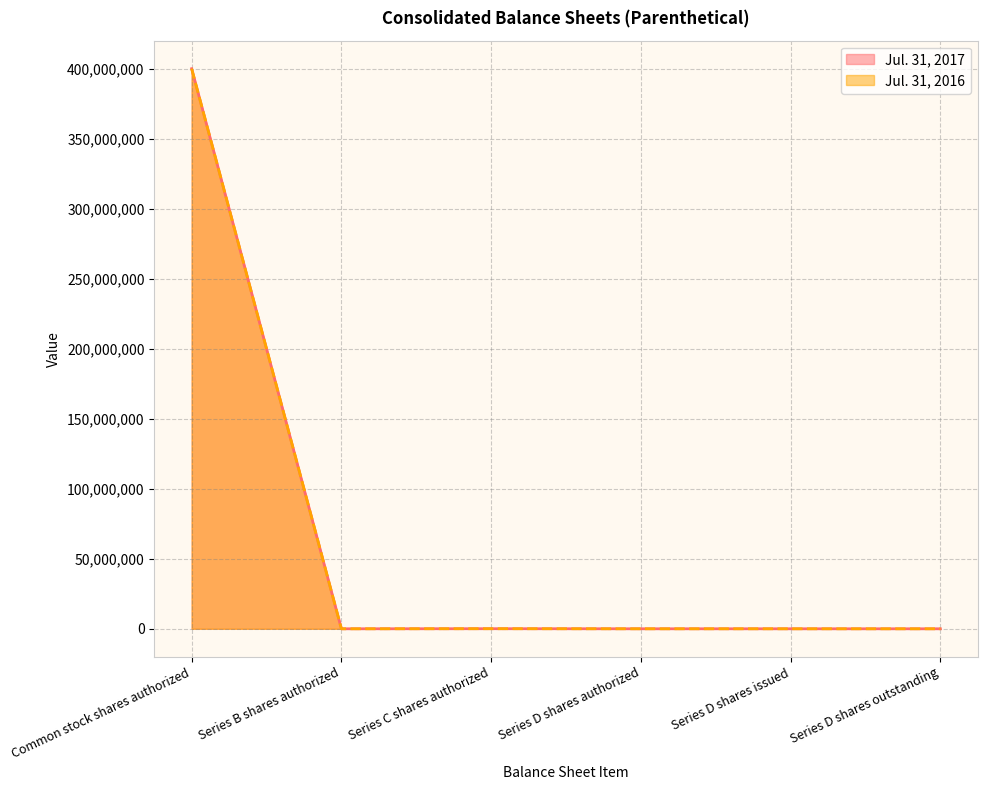

What is the highest value of the Jul. 31, 2016 series?

400000000.0